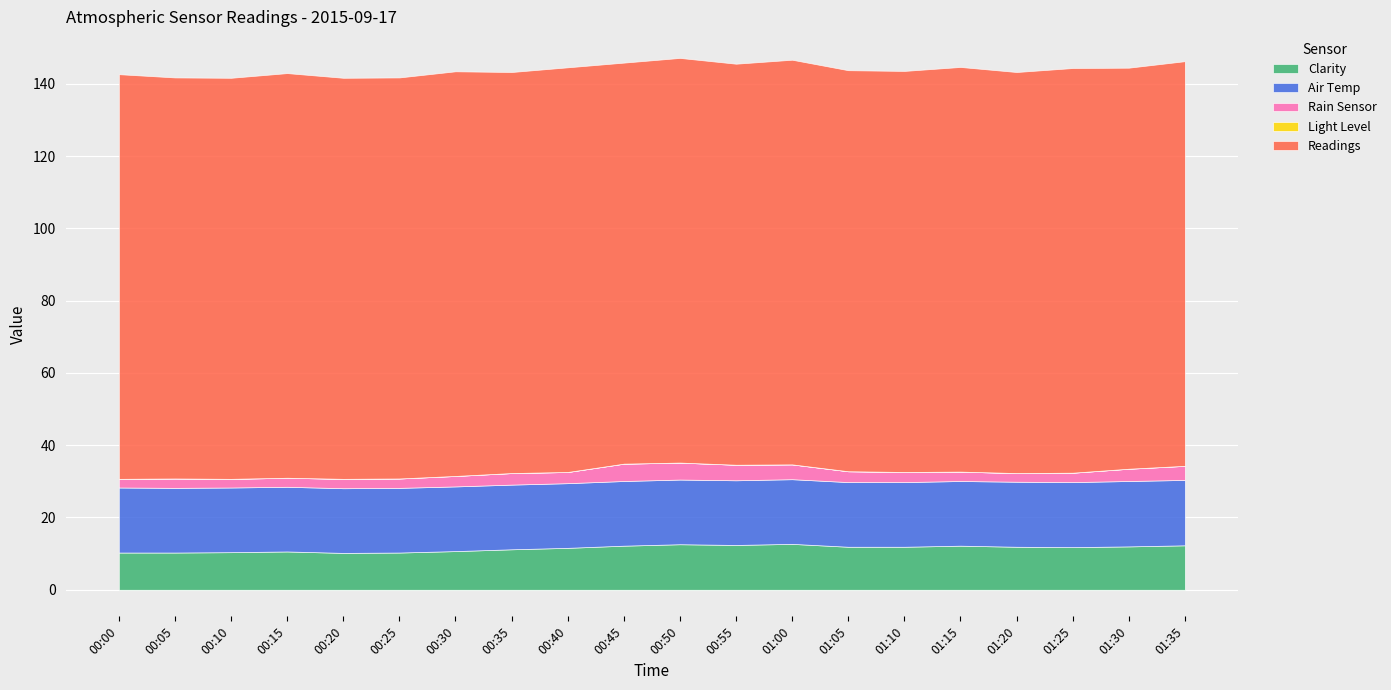

Which series has the largest range (max minus min)?

Clarity